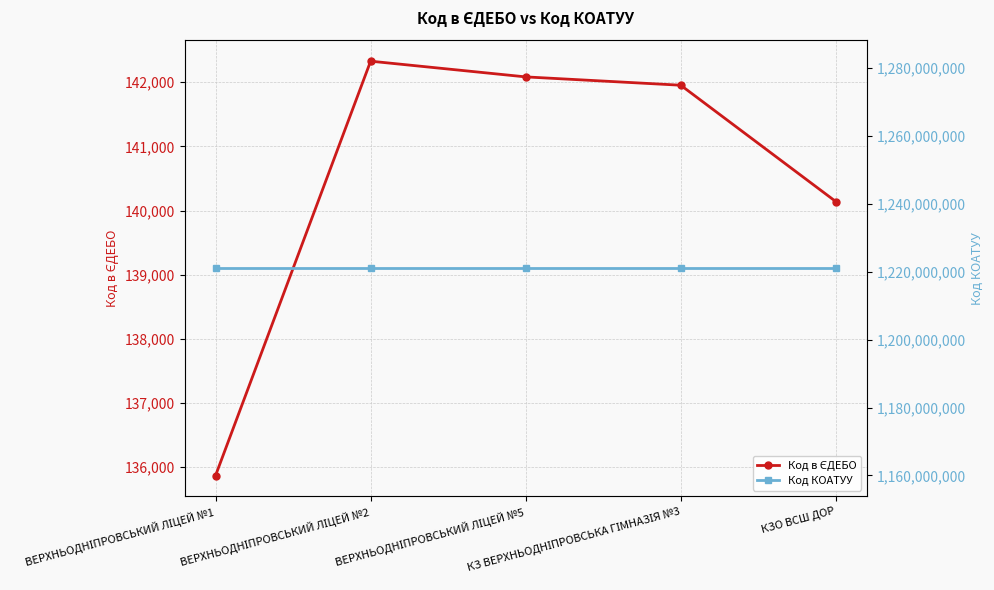

Reading left to right, what are all the values shown in this chart?

Код в ЄДЕБО: ВЕРХНЬОДНІПРОВСЬКИЙ ЛІЦЕЙ №1=135867	ВЕРХНЬОДНІПРОВСЬКИЙ ЛІЦЕЙ №2=142329	ВЕРХНЬОДНІПРОВСЬКИЙ ЛІЦЕЙ №5=142084	КЗ ВЕРХНЬОДНІПРОВСЬКА ГІМНАЗІЯ №3=141954	КЗО ВСШ ДОР=140140
Код КОАТУУ: ВЕРХНЬОДНІПРОВСЬКИЙ ЛІЦЕЙ №1=1221010100	ВЕРХНЬОДНІПРОВСЬКИЙ ЛІЦЕЙ №2=1221010100	ВЕРХНЬОДНІПРОВСЬКИЙ ЛІЦЕЙ №5=1221010100	КЗ ВЕРХНЬОДНІПРОВСЬКА ГІМНАЗІЯ №3=1221010100	КЗО ВСШ ДОР=1221010100